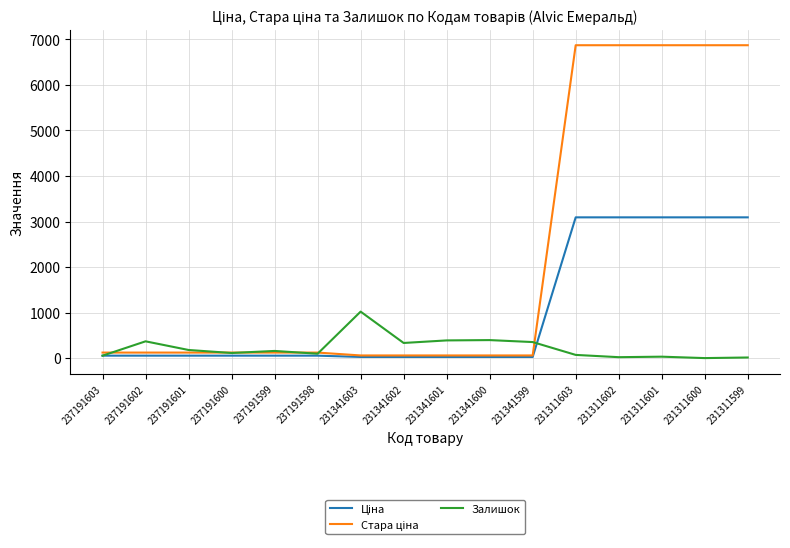

Count the number of categories in the chart.

16